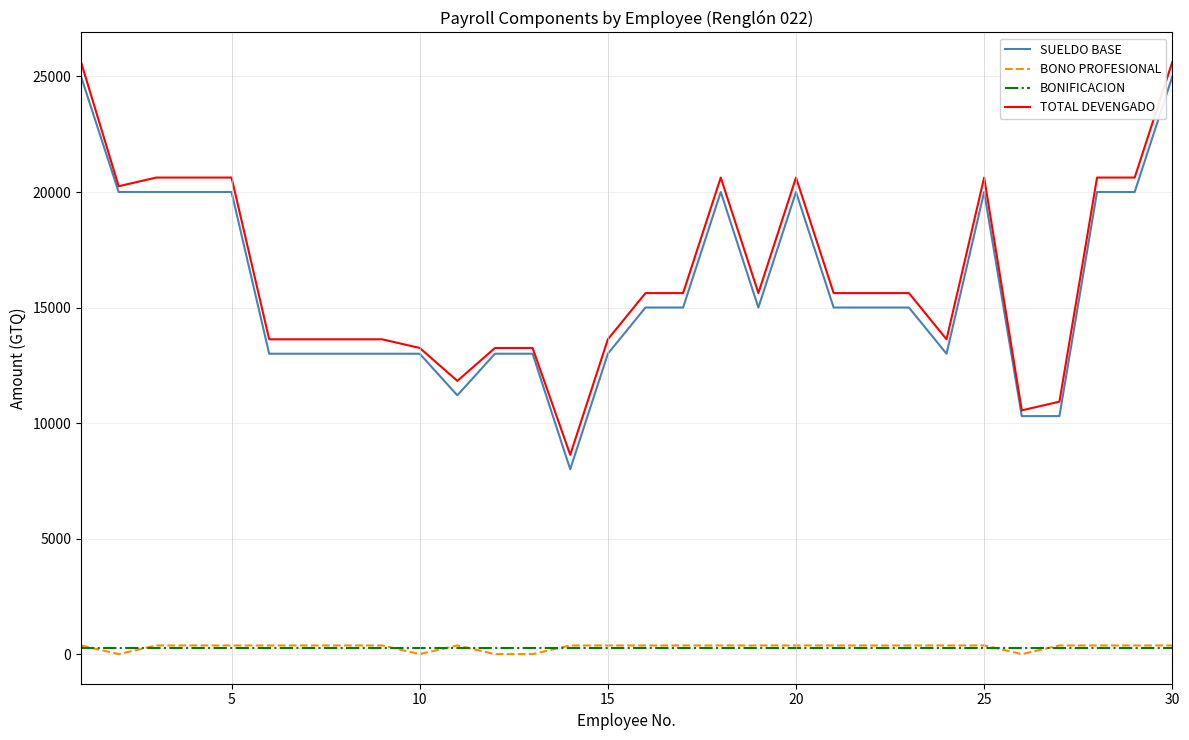

What is the maximum value for BONIFICACION?

250